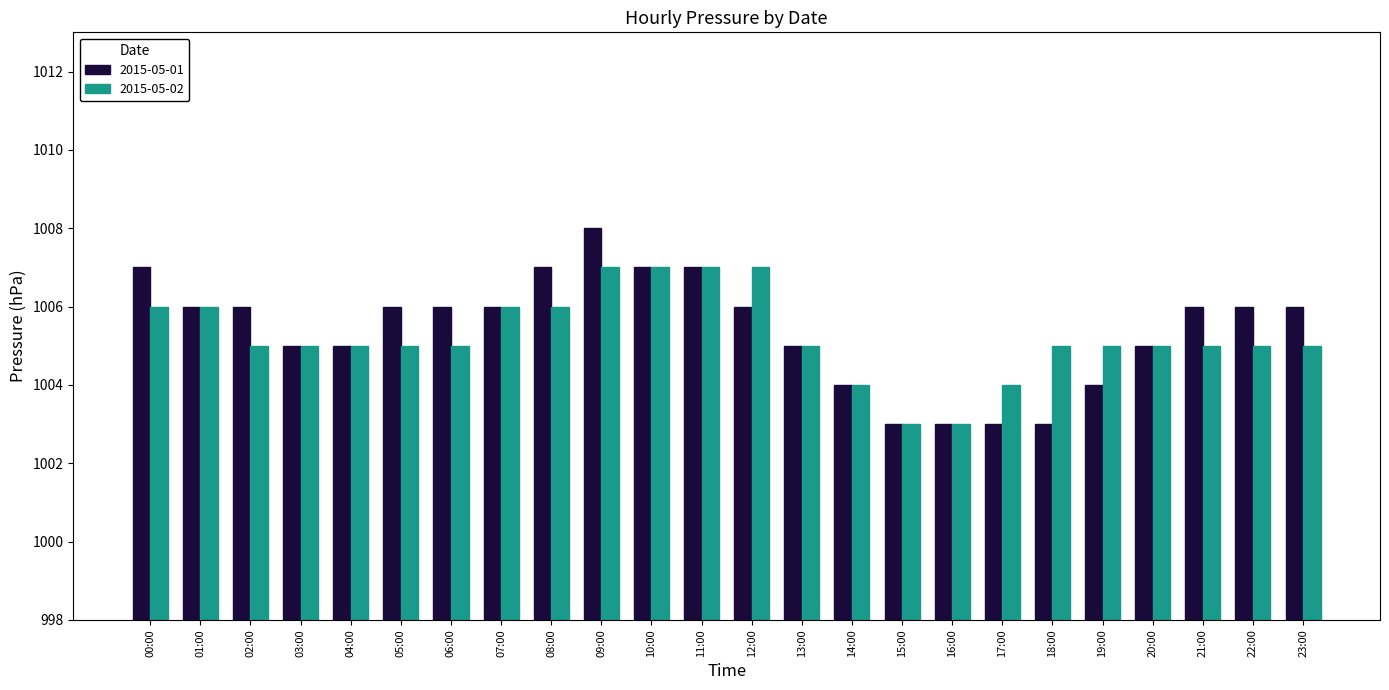

Reading left to right, list all the values displayed in this chart.

2015-05-01: 1007	1006	1006	1005	1005	1006	1006	1006	1007	1008	1007	1007	1006	1005	1004	1003	1003	1003	1003	1004	1005	1006	1006	1006
2015-05-02: 1006	1006	1005	1005	1005	1005	1005	1006	1006	1007	1007	1007	1007	1005	1004	1003	1003	1004	1005	1005	1005	1005	1005	1005